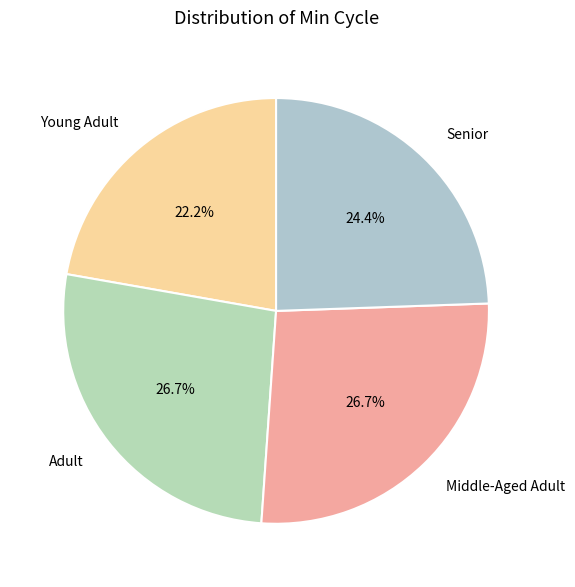

Count the number of slices in the pie.

4